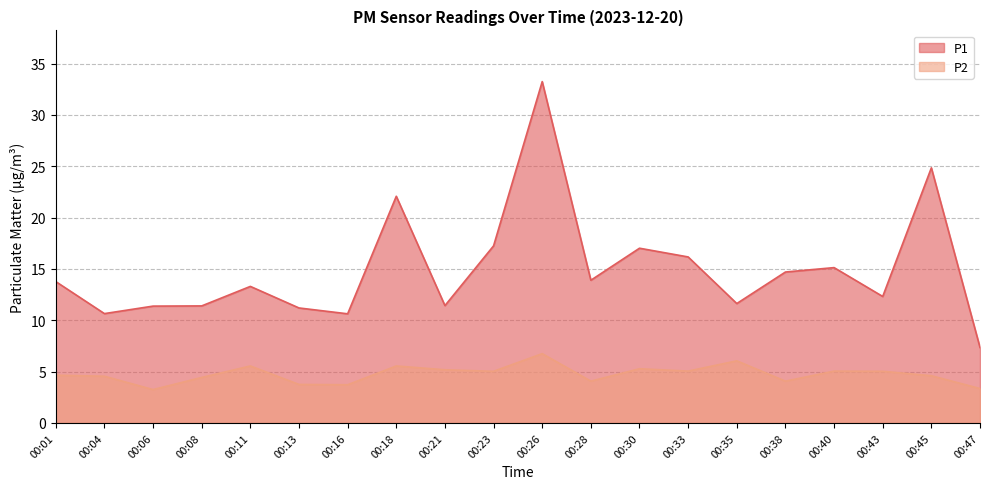

What is the total value across all series at 00:06?

14.6